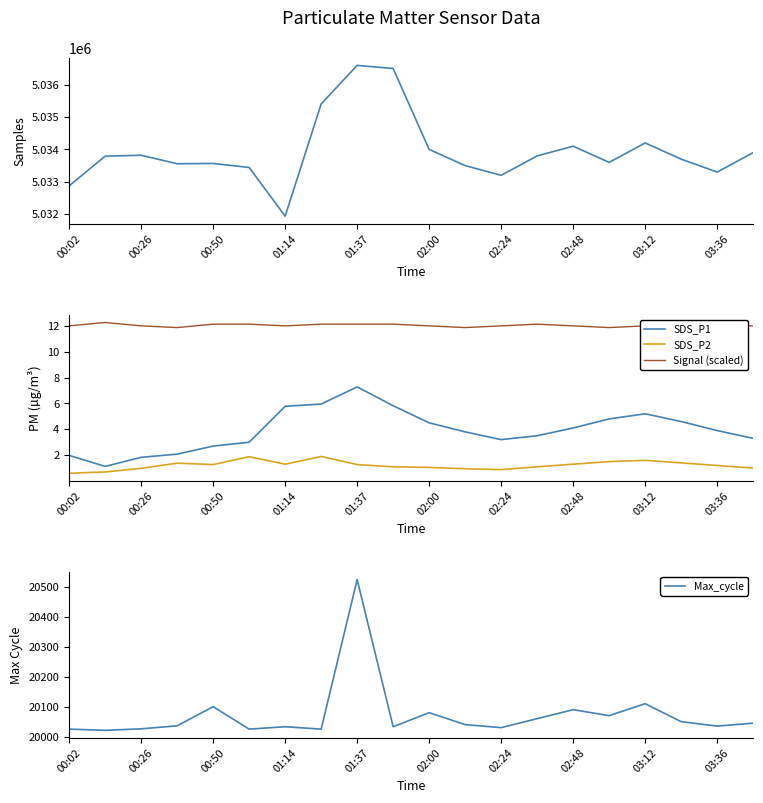

True or false: Signal (scaled) and Samples intersect in this chart.

False